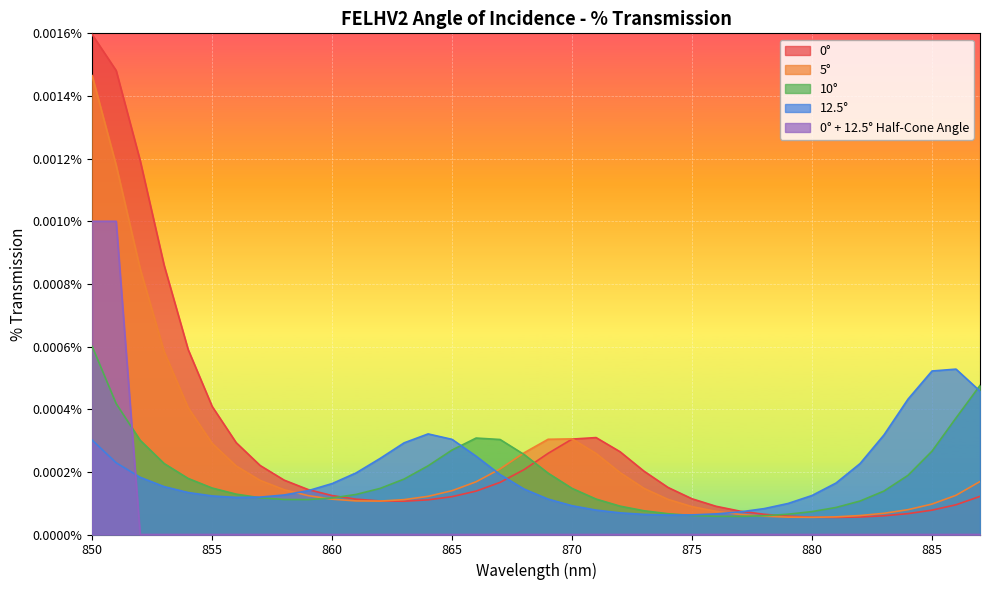

How many intersections are there between 10° and 0° + 12.5° Half-Cone Angle?

1